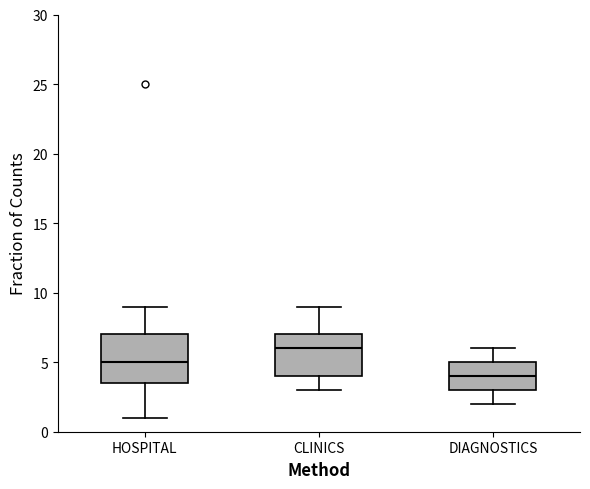

Which box has the highest median line?

CLINICS